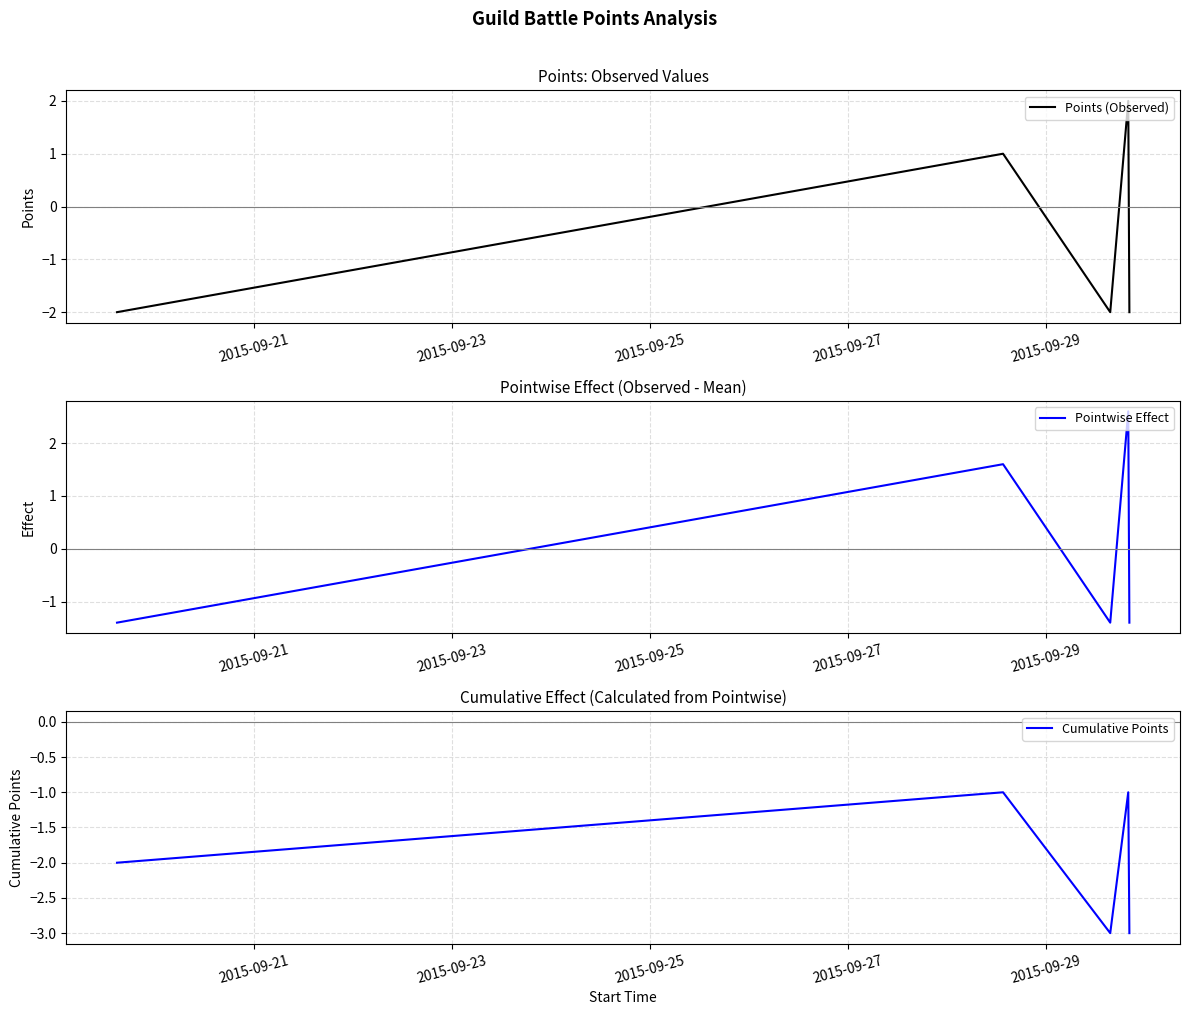

What is the maximum value for Pointwise Effect?

2.6